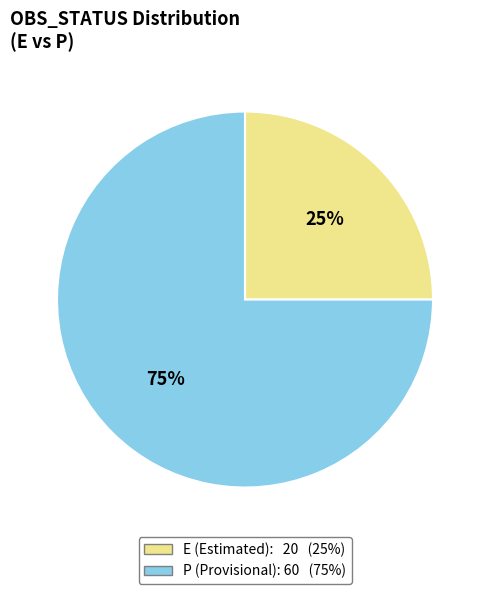

To the nearest percent, what is the difference between the largest and smallest slice percentages?

50%